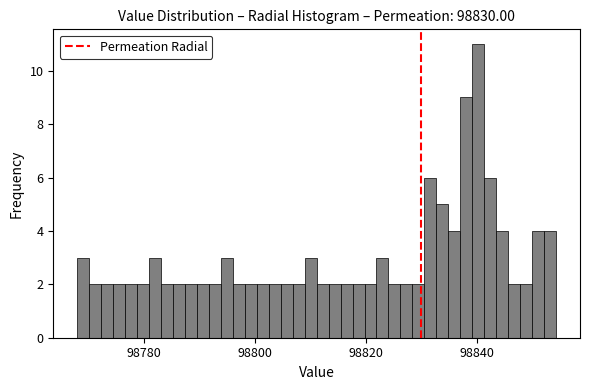

Read against the x-axis, roughly where is the centre of the tallest bar?

98840